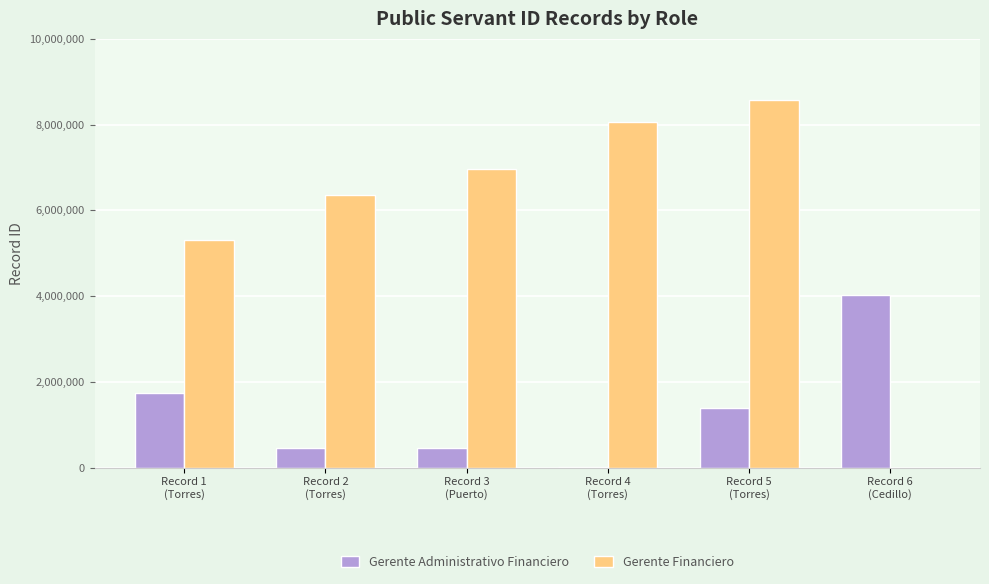

Which label corresponds to the largest value in the chart?

Record 5
(Torres)